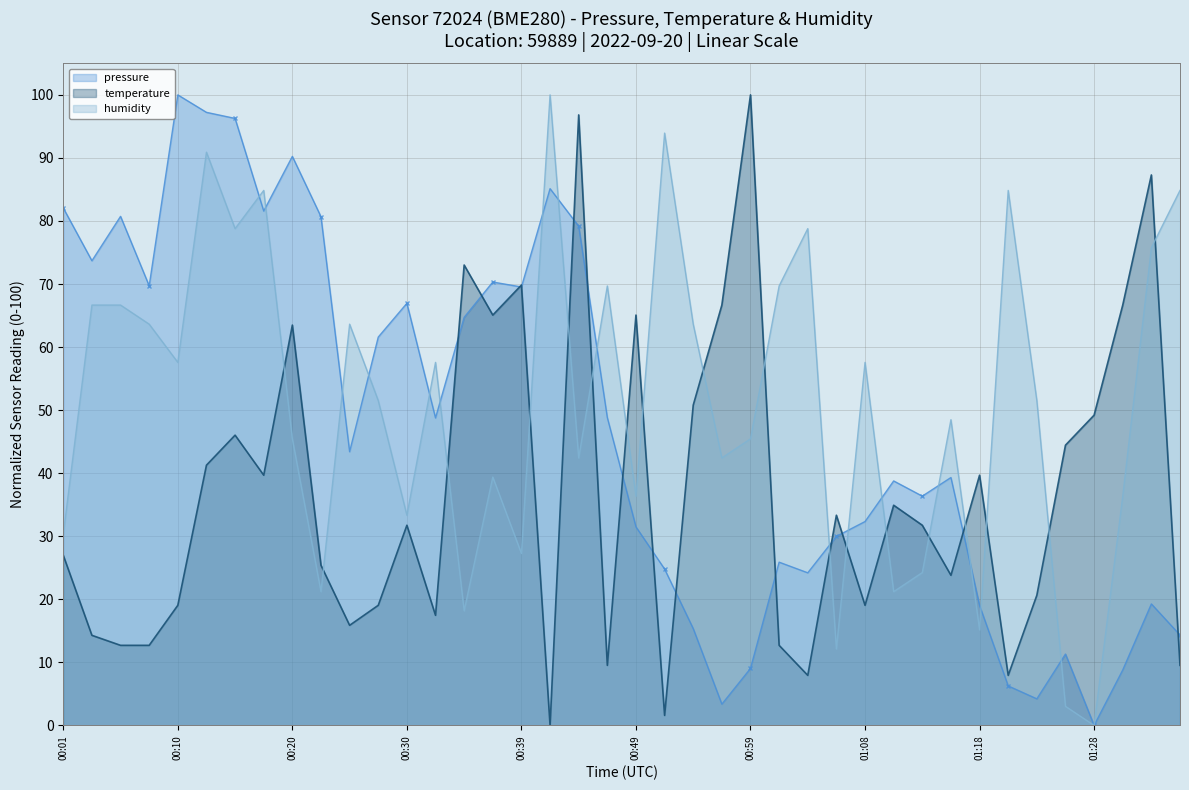

What is the maximum value shown in the chart?

100.0